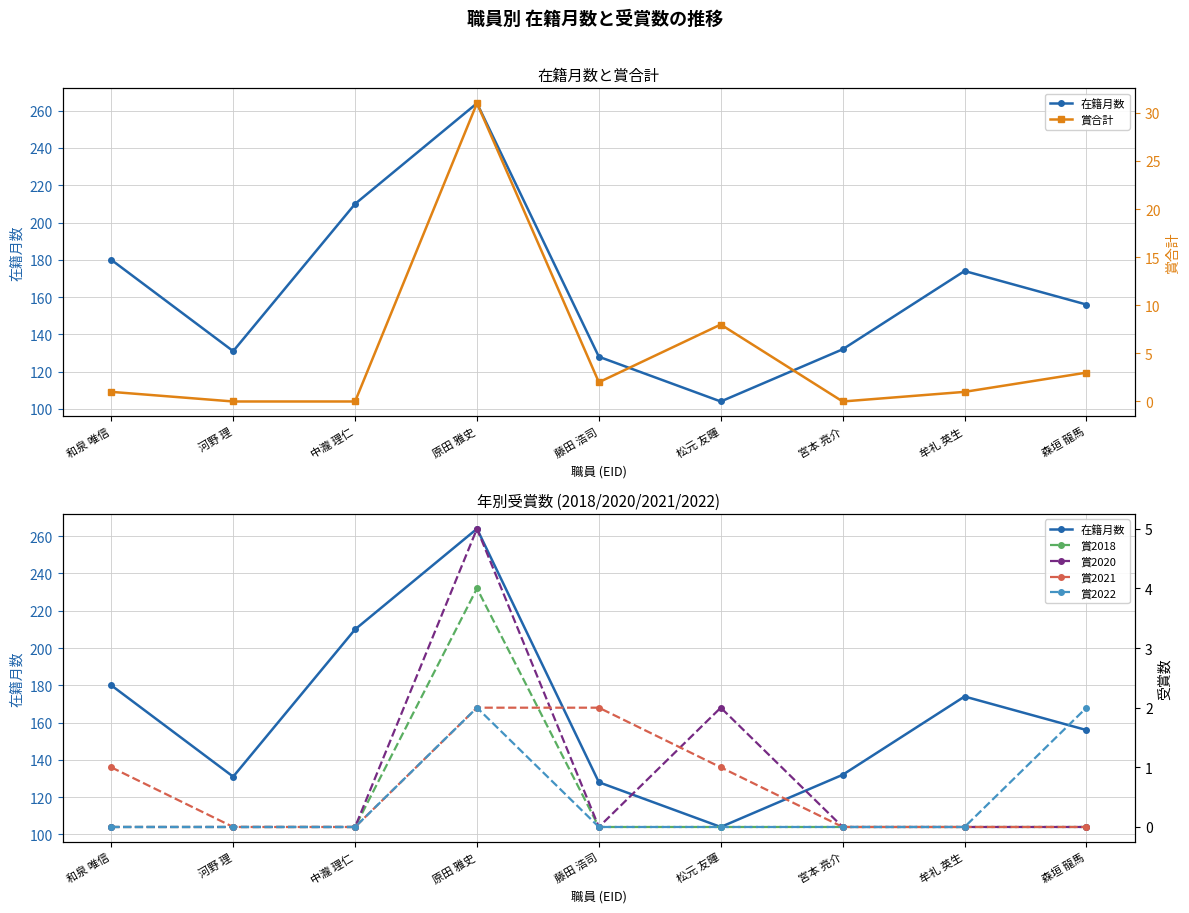

True or false: 賞2020 and 在籍月数 intersect in this chart.

False